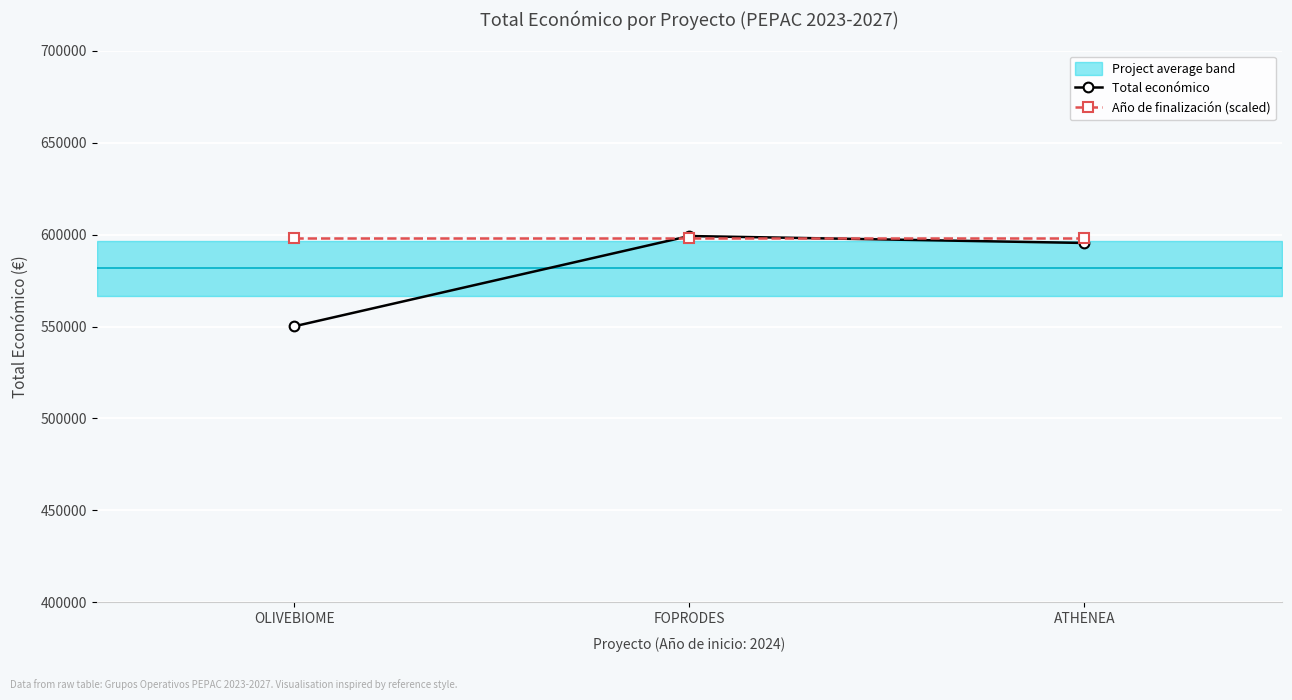

Reading right to left, list all the values displayed in this chart.

Total económico: ATHENEA=595436.0	FOPRODES=599211.0	OLIVEBIOME=550111.0
Año de finalización (scaled): ATHENEA=598325.5	FOPRODES=598325.5	OLIVEBIOME=598325.5